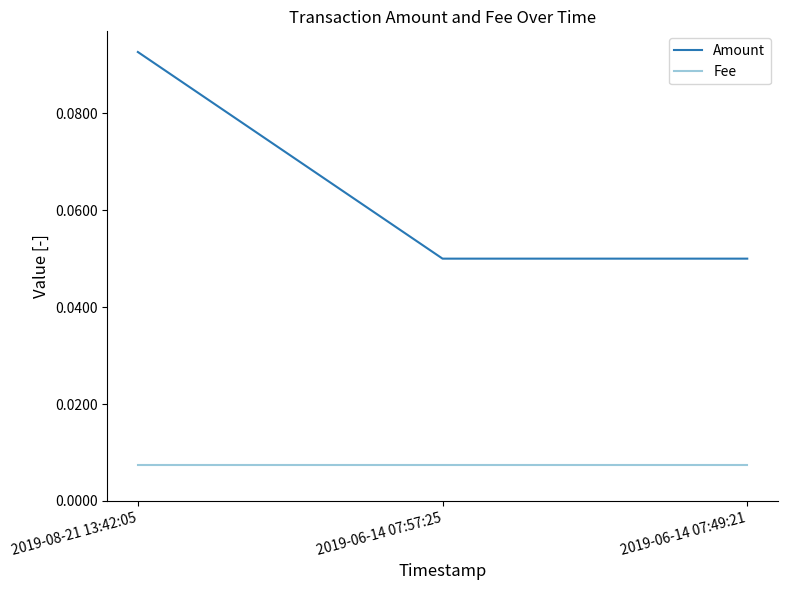

Which series has the largest range (max minus min)?

Amount